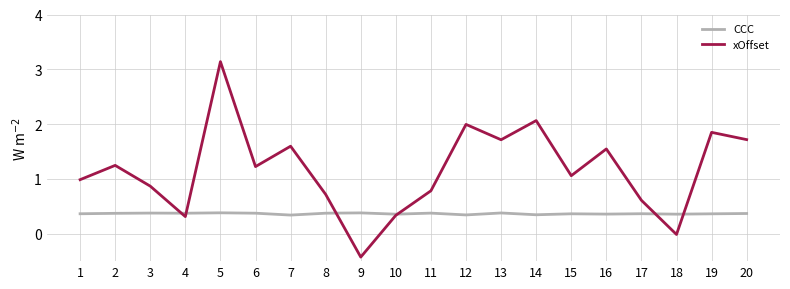

List the series in order of their overall mean, highest first.

xOffset, CCC